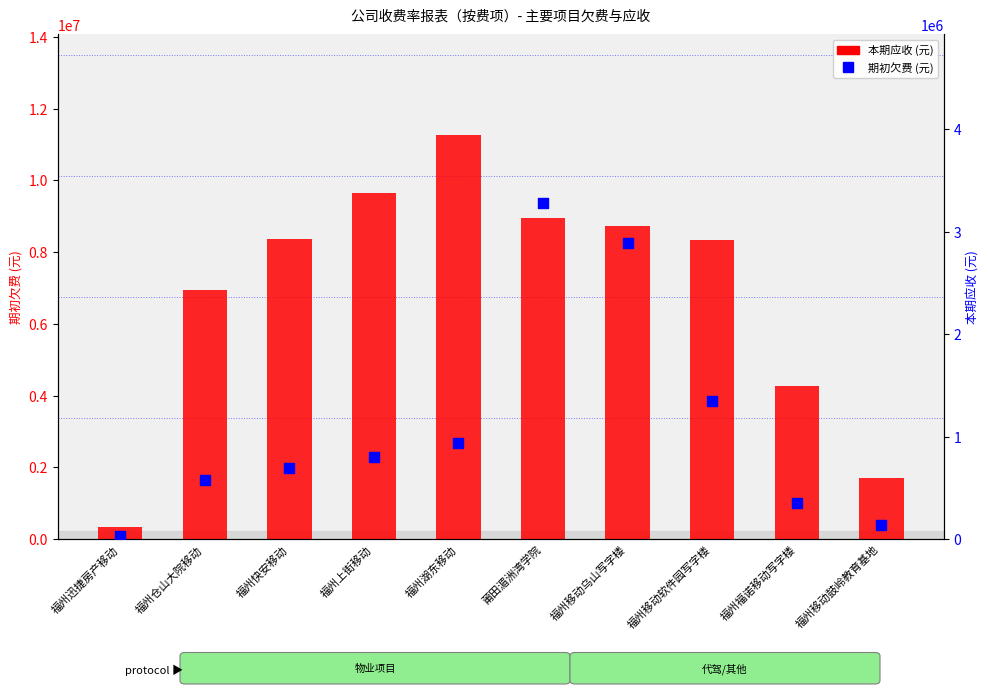

Is the value of 期初欠费 at 福州移动鼓岭教育基地 greater than the value of 本期应收 at 福州仓山大院移动?

No